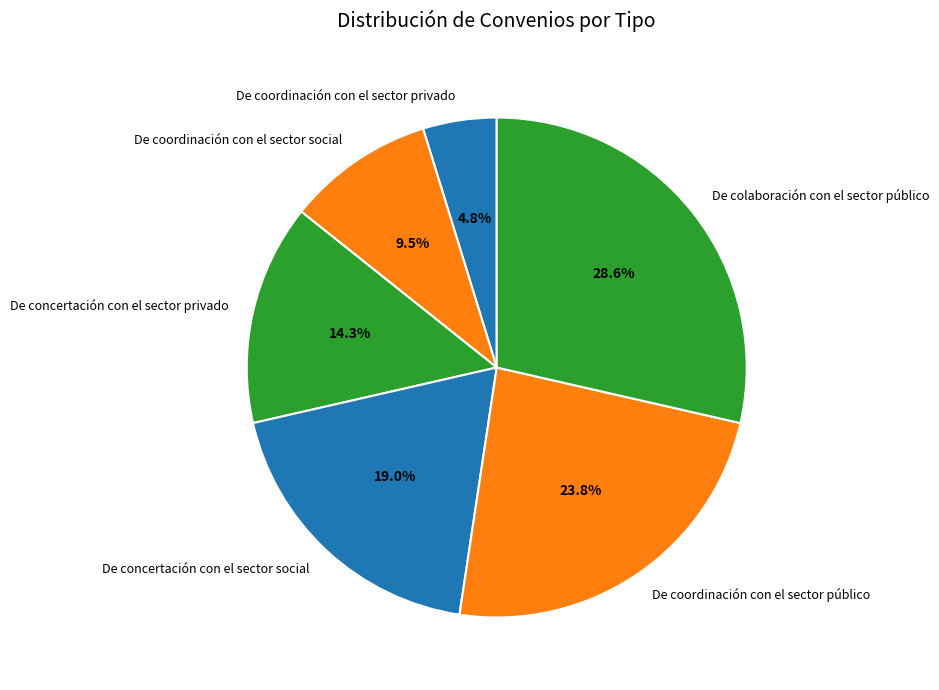

How many segments does this pie chart have?

6